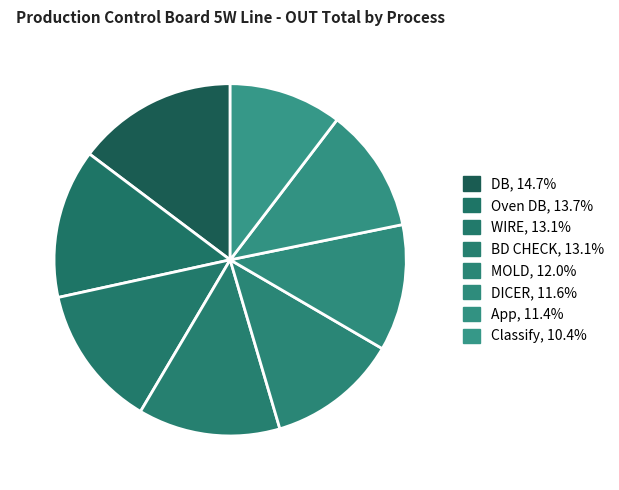

Count the number of slices in the pie.

8